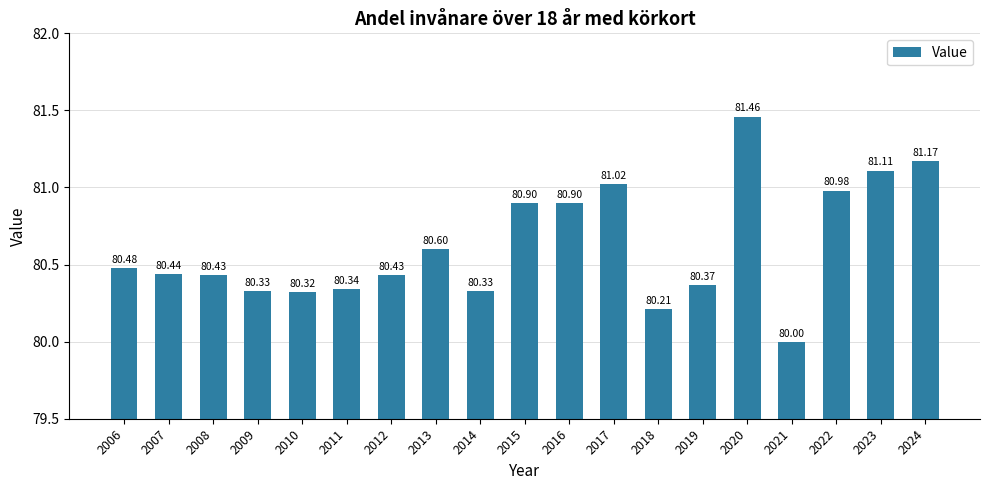

What is the difference between the second highest and second lowest values?

1.0